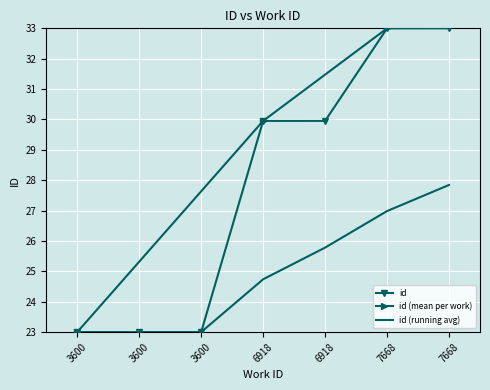

Reading left to right, extract all data points from this chart.

23.0	23.0	23.0	30.0	30.0	33.0	33.0